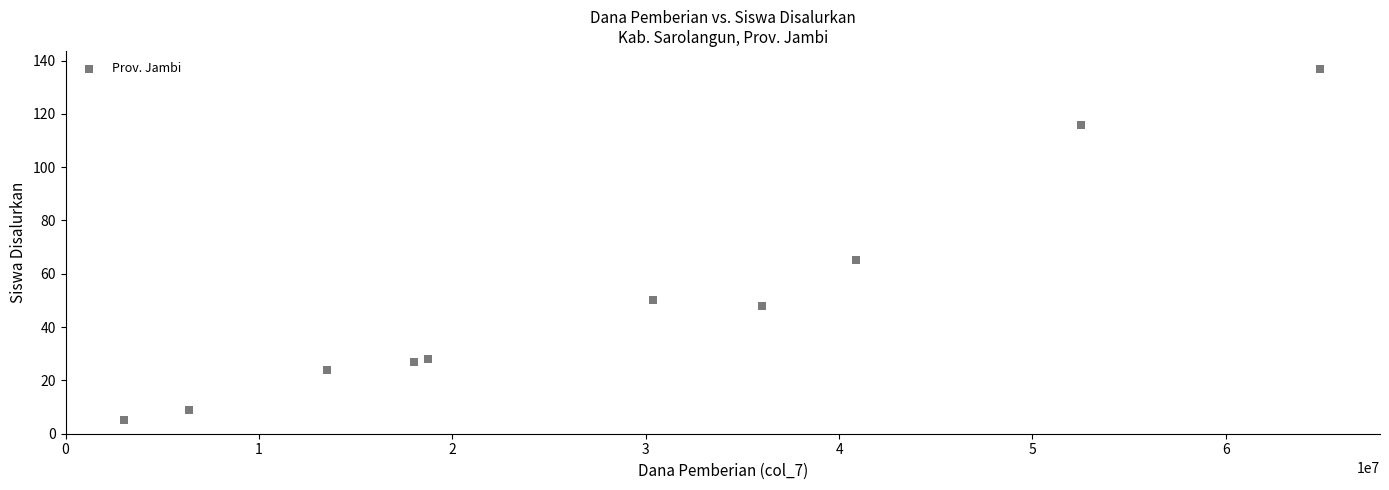

What Y value in the scatter plot is closest to 71?

65